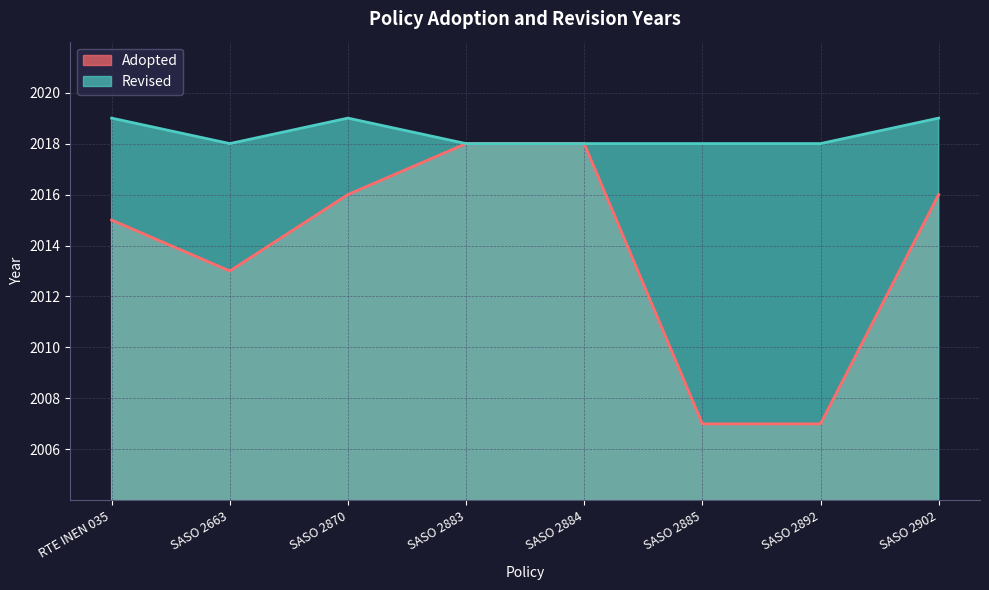

What are all the series names shown in the legend?

Adopted, Revised